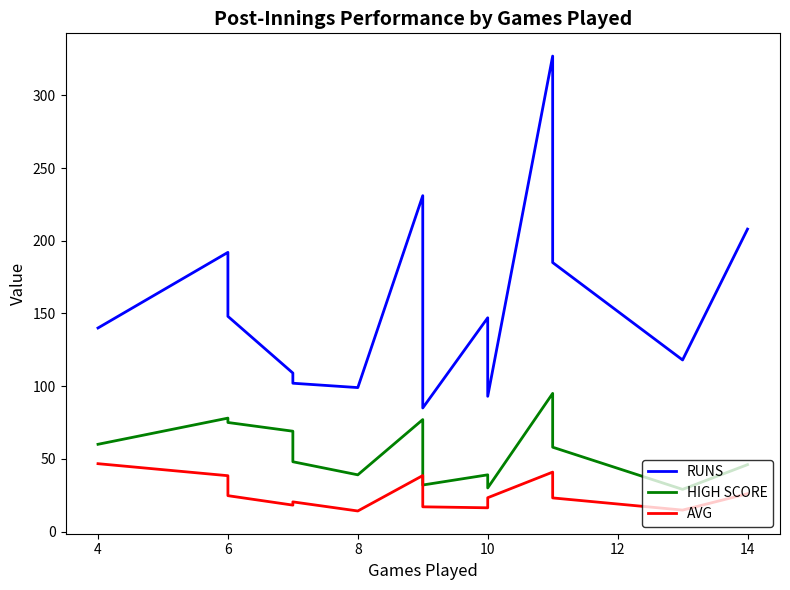

What is the average value of the RUNS series?

155.7